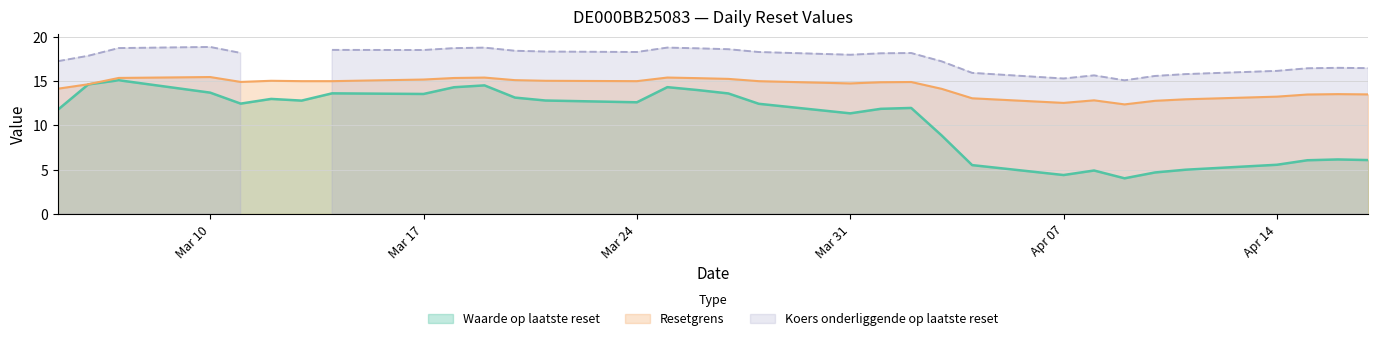

At which label does Waarde op laatste reset first exceed 12?

2025-03-06